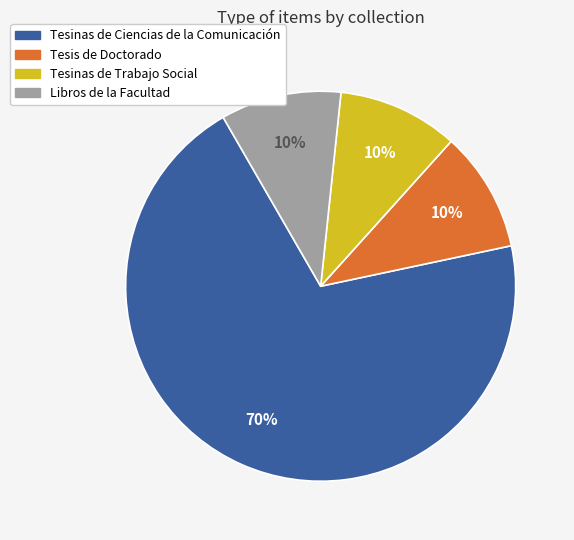

How many segments does this pie chart have?

4